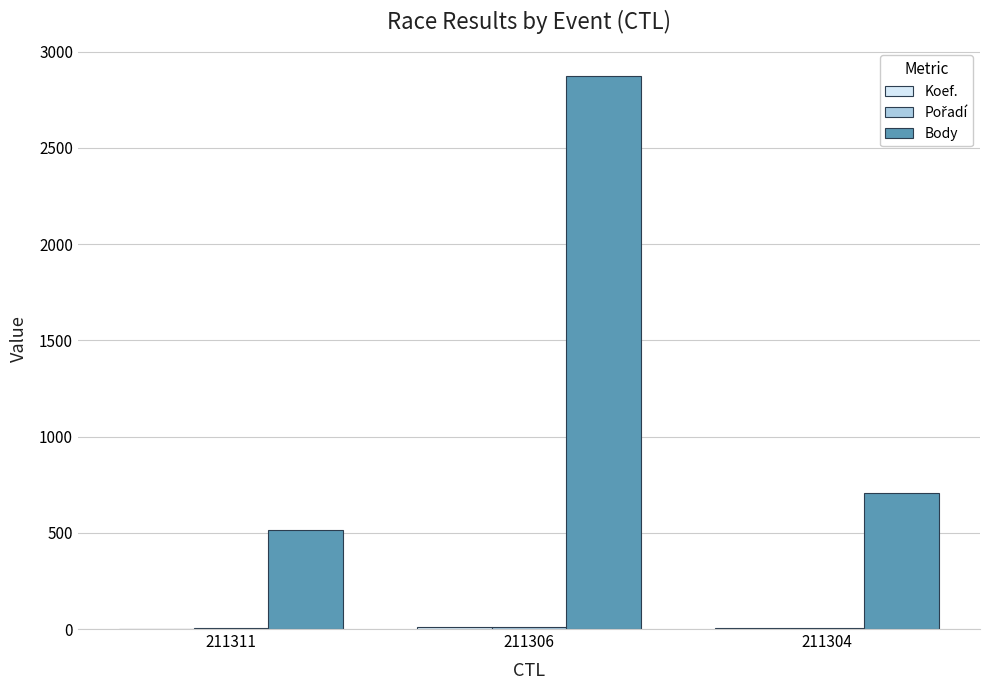

Which series has the largest total across all categories?

Body